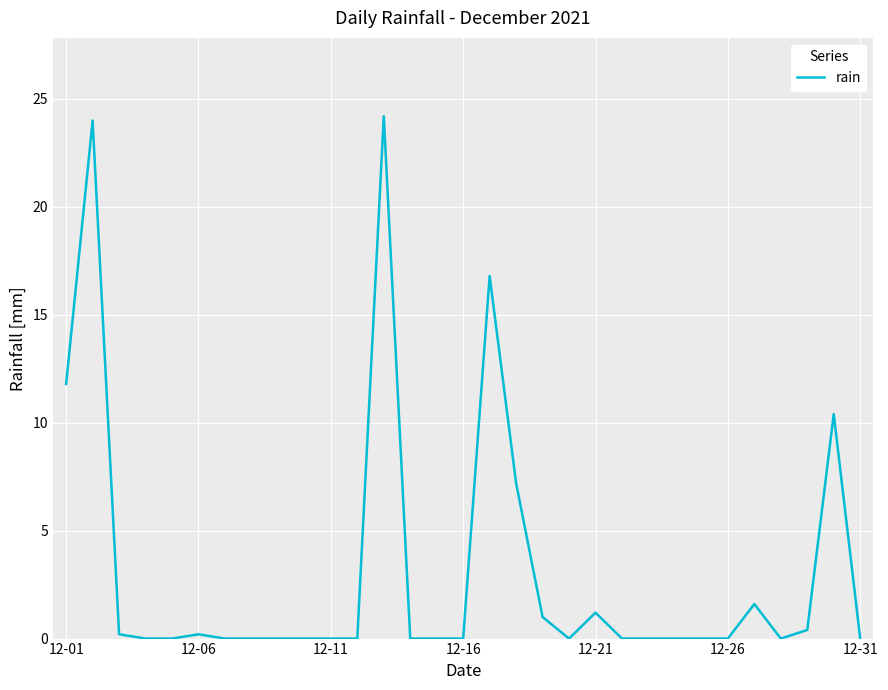

What is the greatest value displayed?

24.2